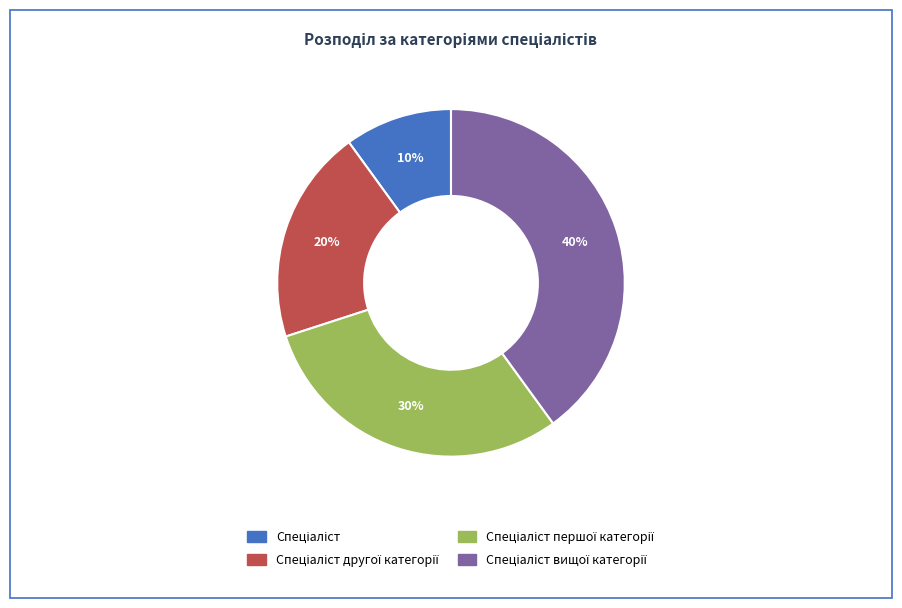

To the nearest percent, what is the difference between the largest and smallest slice percentages?

30%